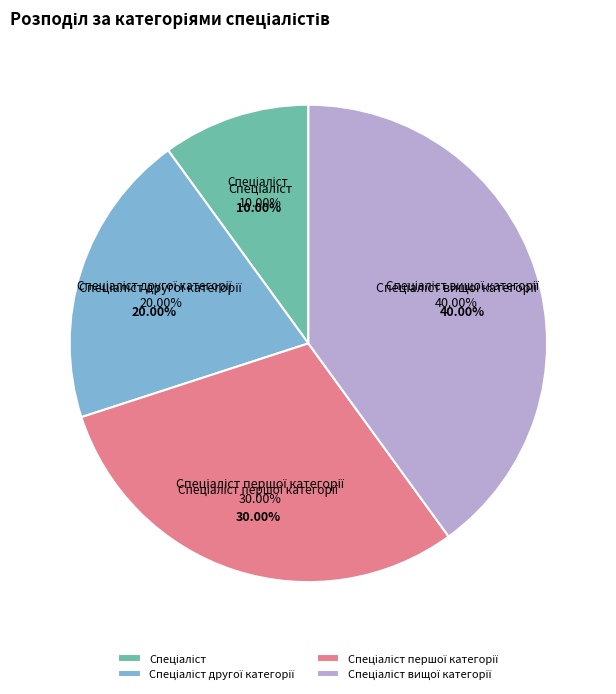

The Спеціаліст першої категорії slice represents 42% of the pie. True or false?

False